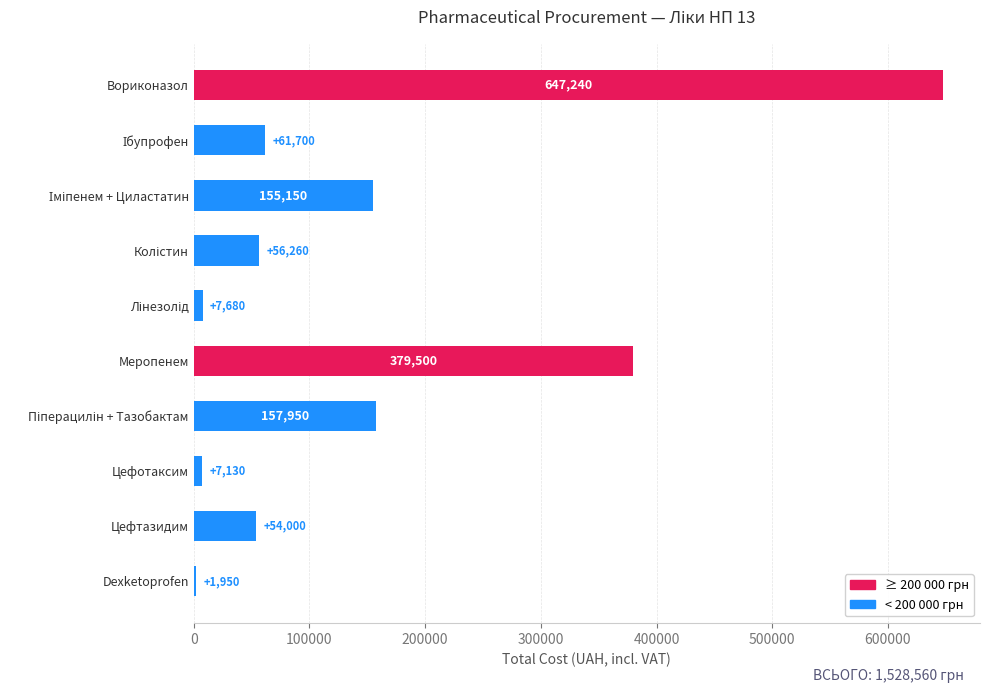

What is the sum of all values?

1528560